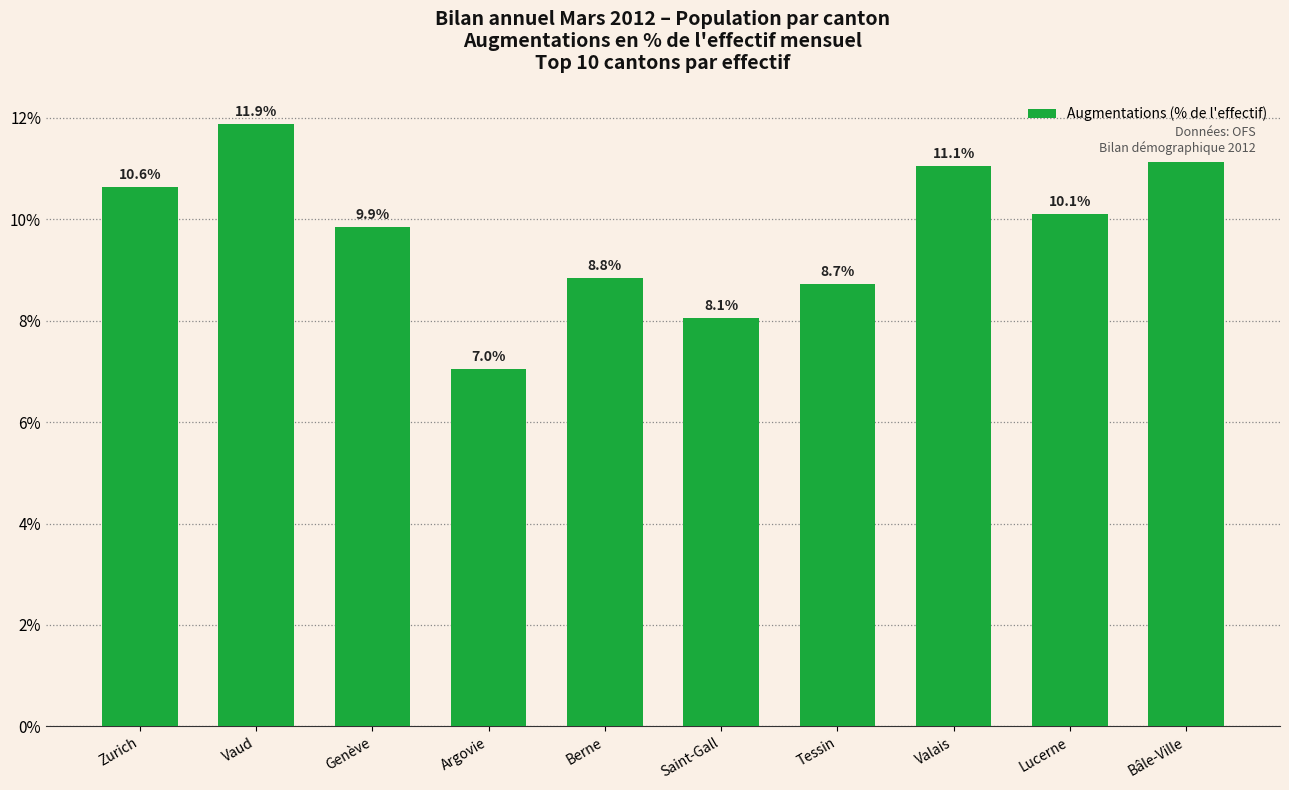

What is the maximum value shown in the chart?

11.9